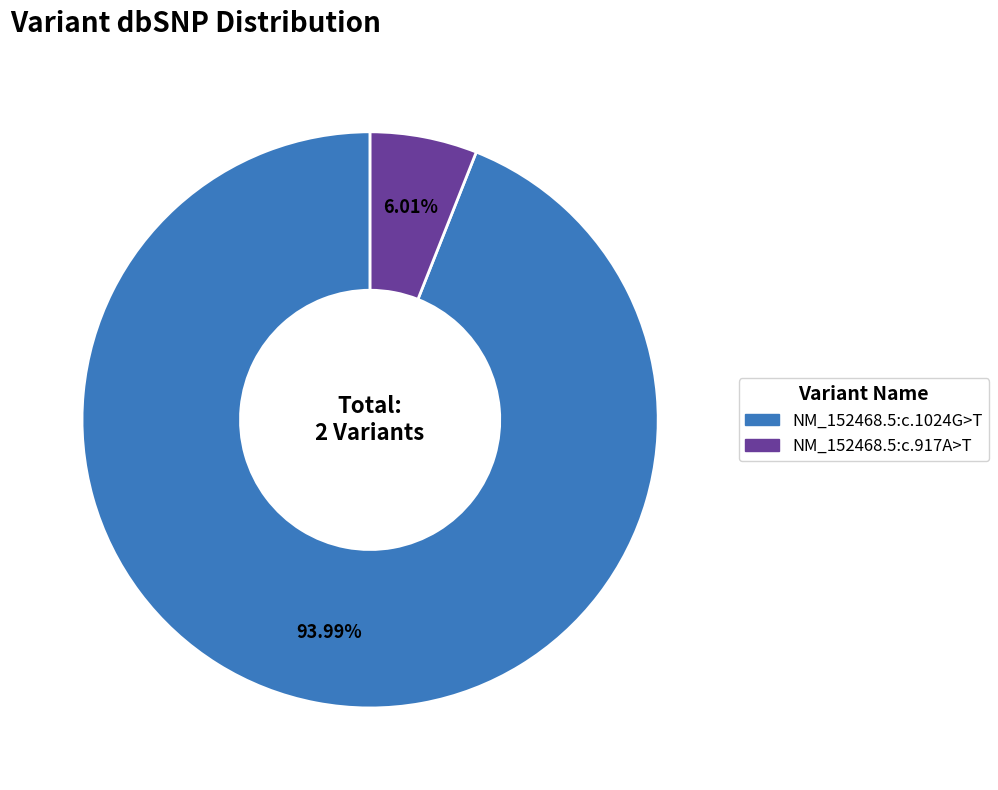

What percentage is the NM_152468.5:c.917A>T slice, to the nearest percent?

6%